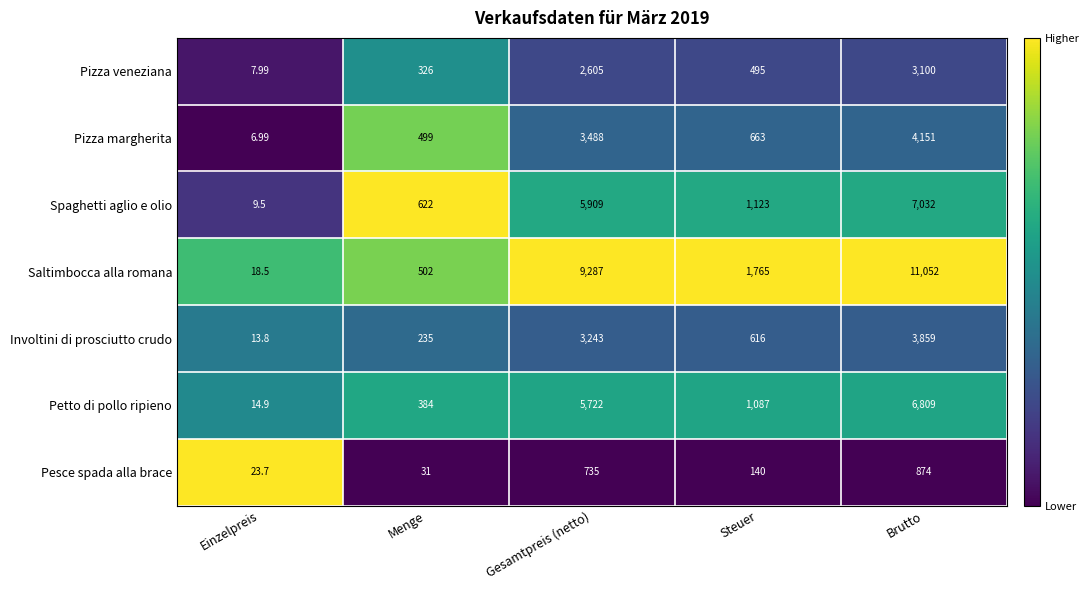

Which series has the largest range (max minus min)?

Saltimbocca alla romana